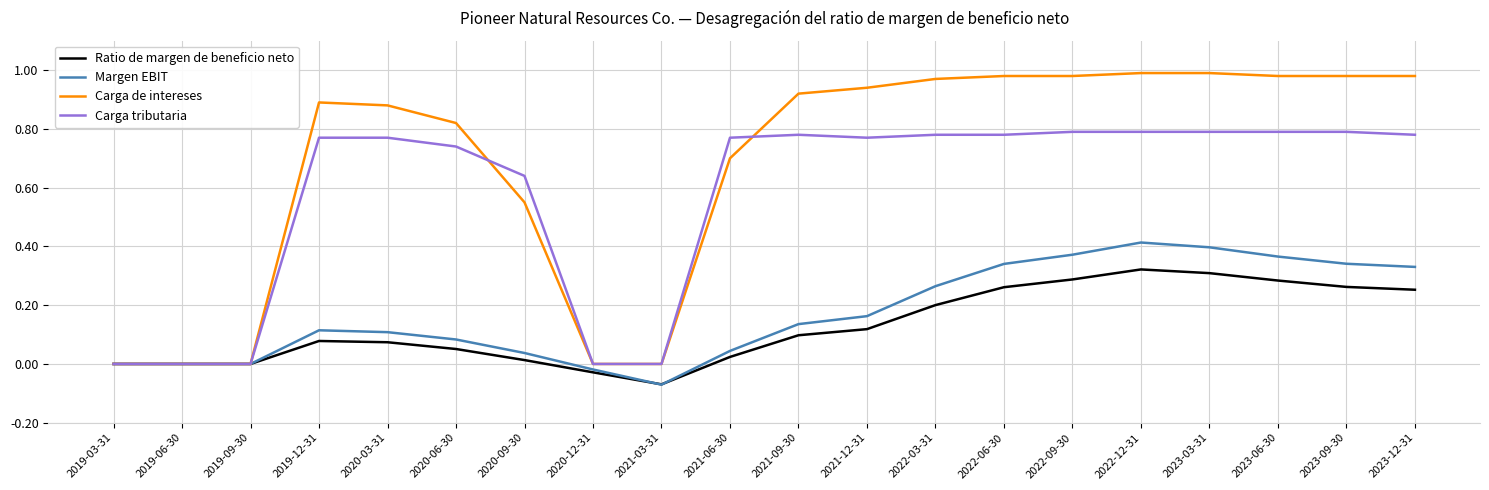

At which category does the chart reach its minimum across all series?

2021-03-31